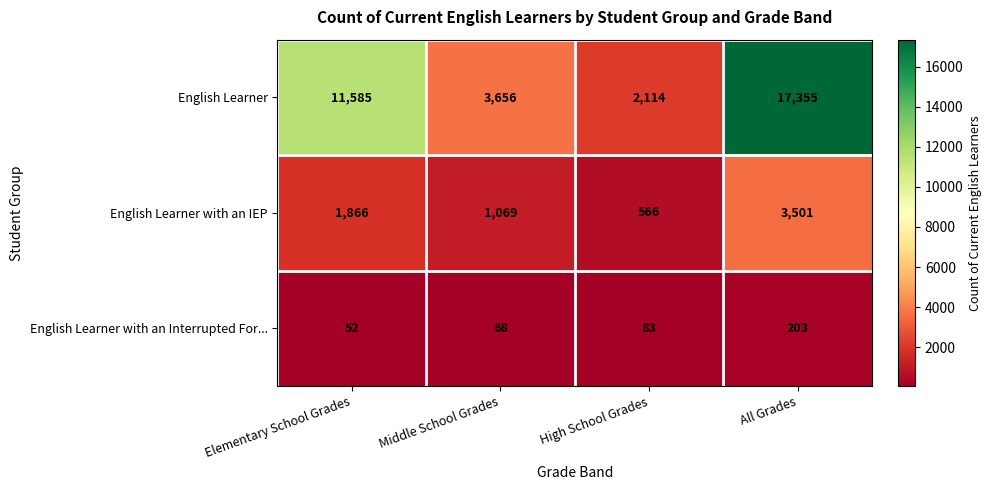

Where is English Learner nearest to the value 9734?

Elementary School Grades